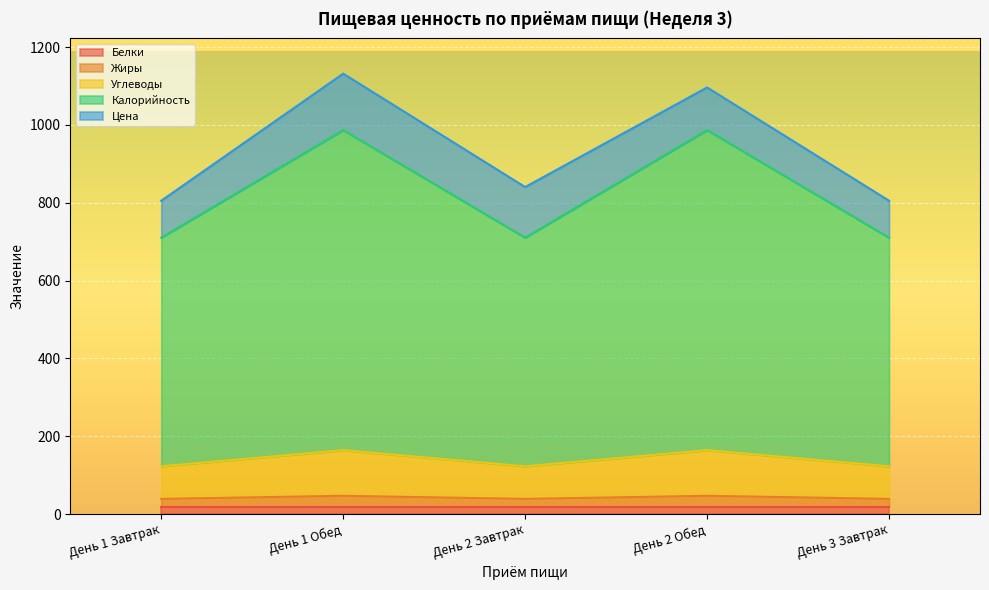

True or false: Углеводы has a value of 68.3 at День 2 Завтрак.

False